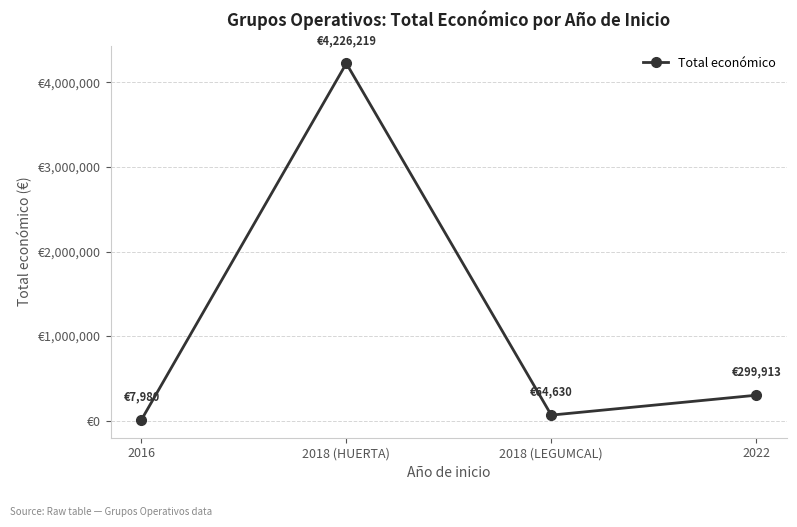

What is the label of the 2nd point from the left?

2018 (HUERTA)